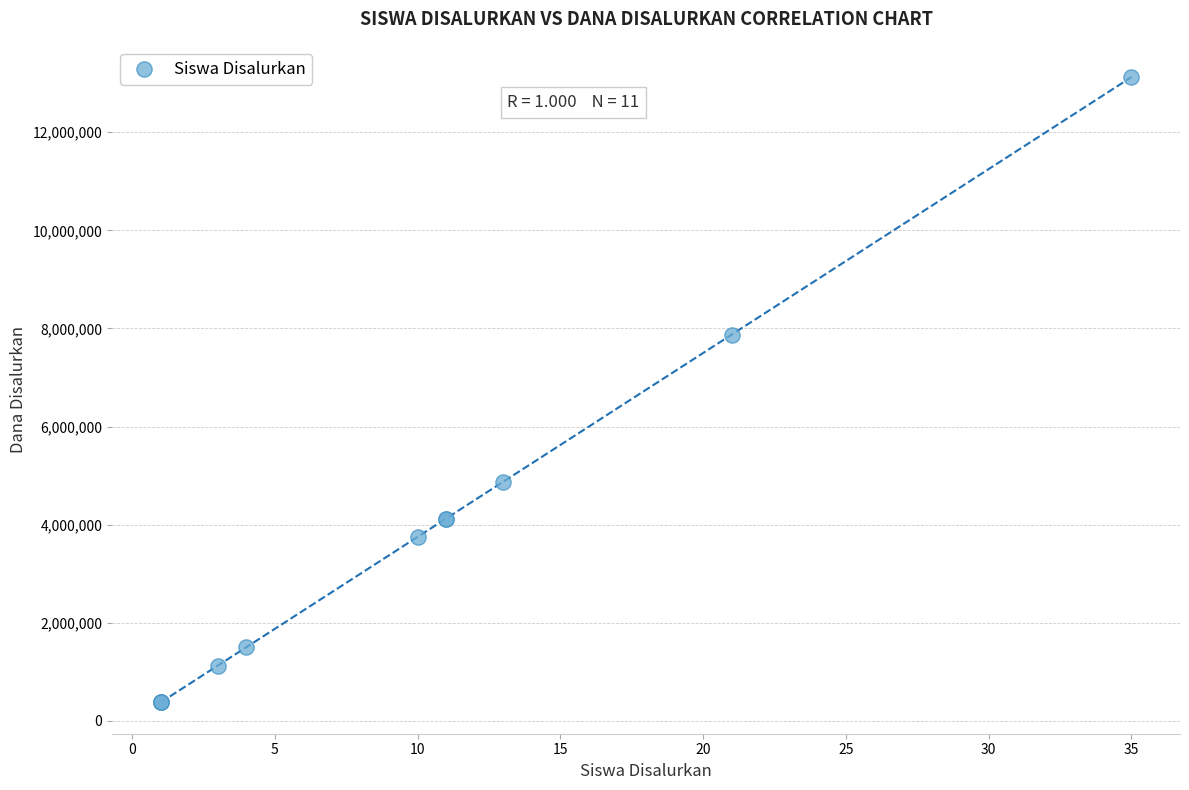

What Y value in the scatter plot is closest to 6750000?

7875000